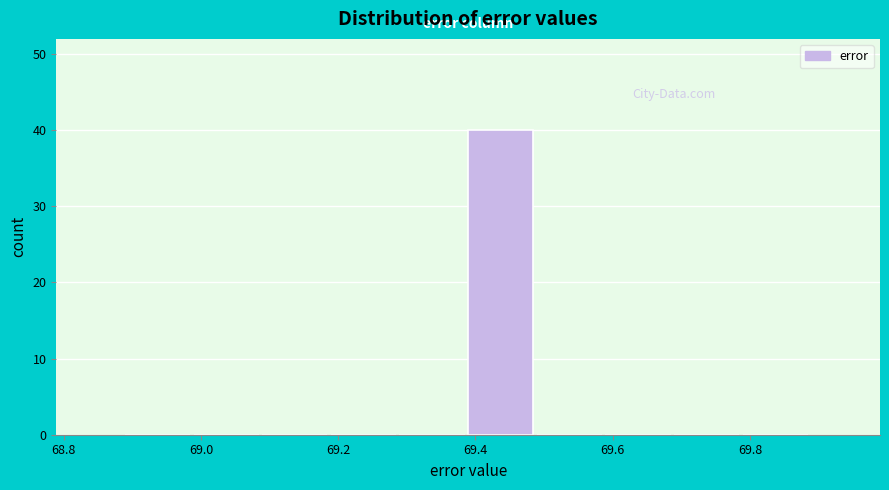

Over which range of the x-axis is the bar tallest?

69.38 to 69.48